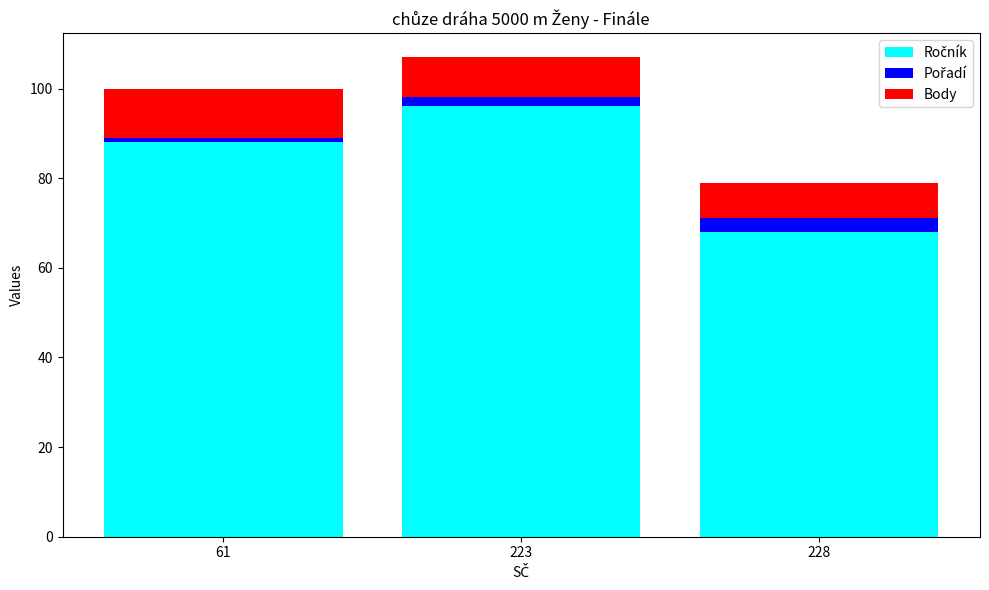

What is the total value across all series at 228?

79